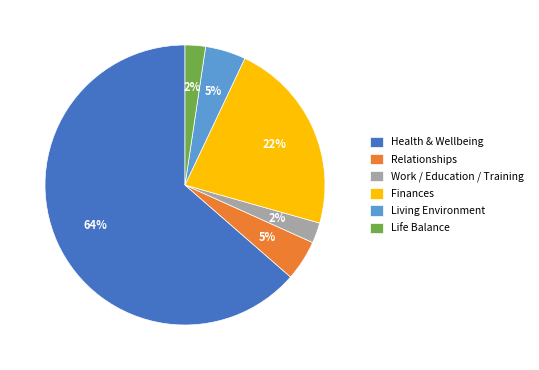

Which slice represents more than half of the pie?

Health & Wellbeing